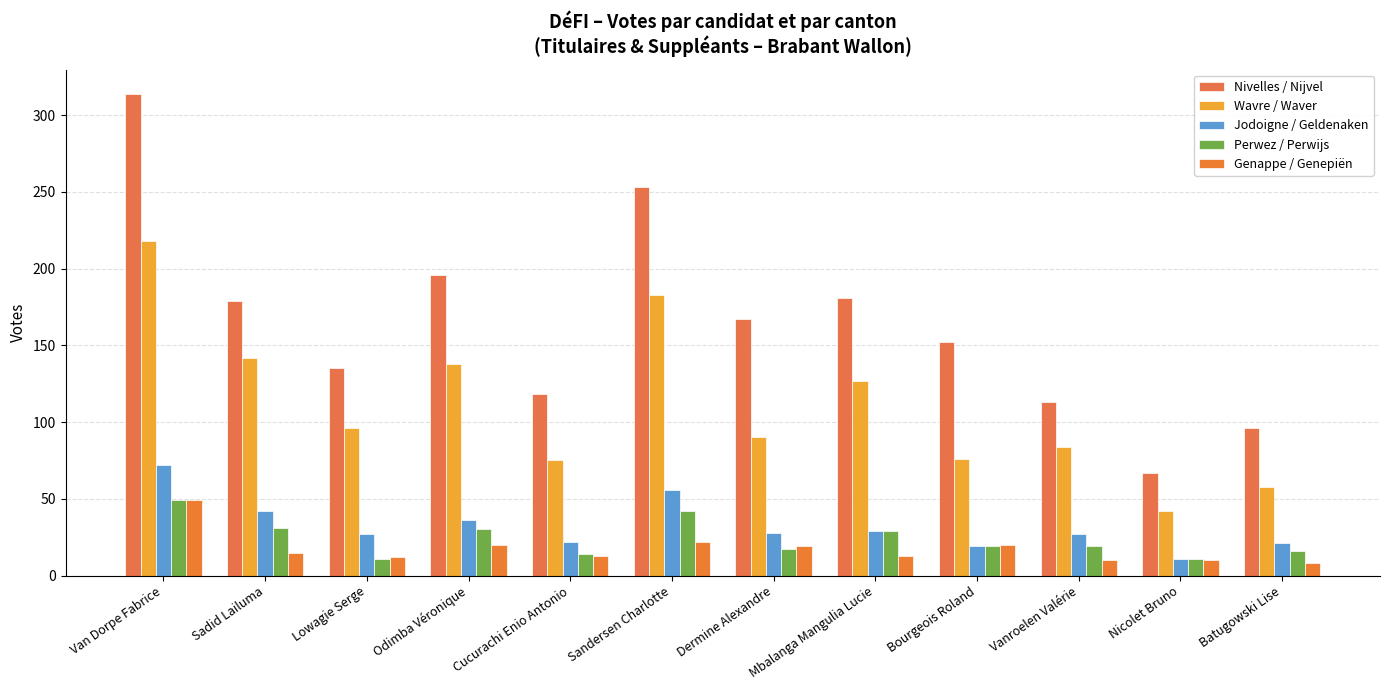

What is the label of the 5th bar from the right?

Mbalanga Mangulia Lucie